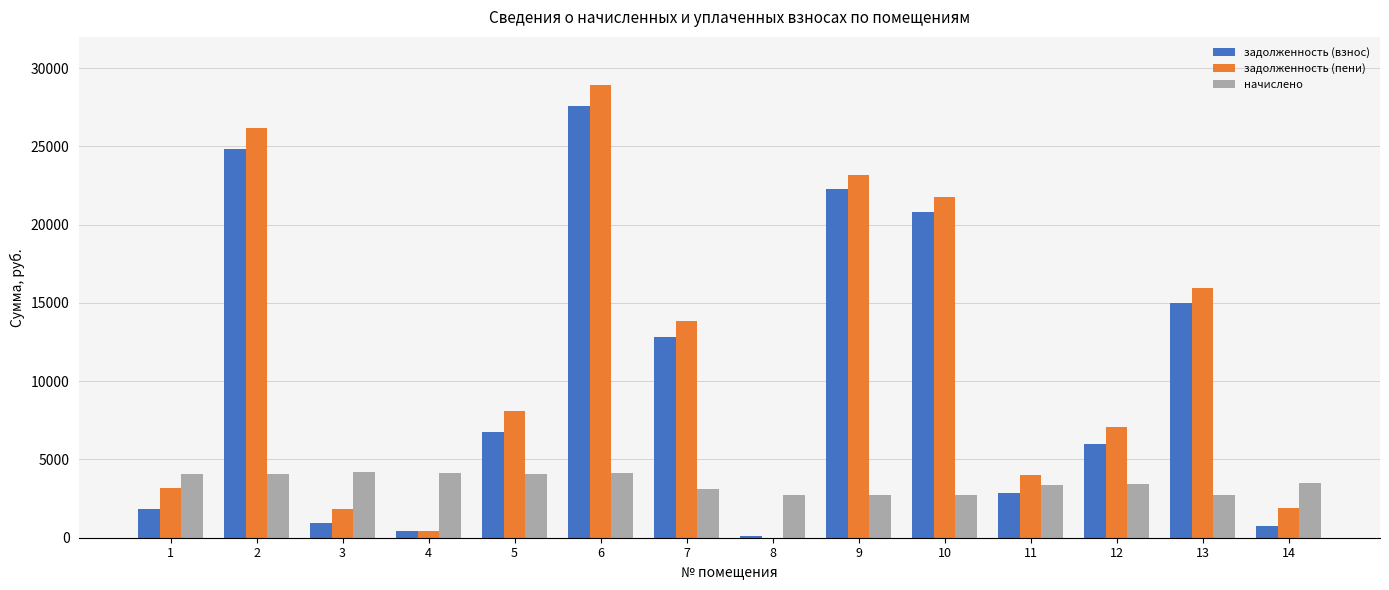

Is the value of задолженность (взнос) at 9 greater than the value of задолженность (пени) at 5?

Yes